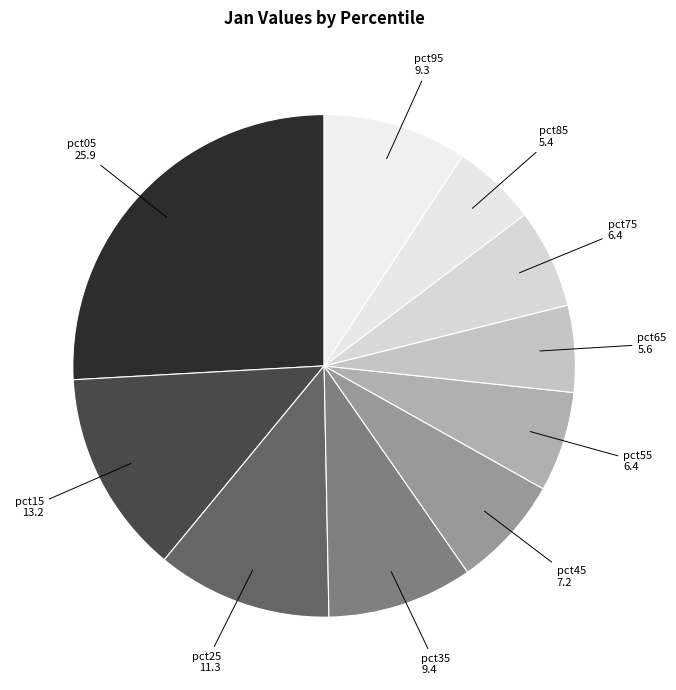

Is the sum of pct55 and pct75 greater than half?

No